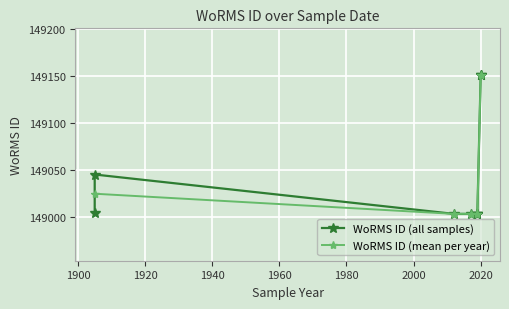

What is the label of the 9th point from the right?

2012-09-01